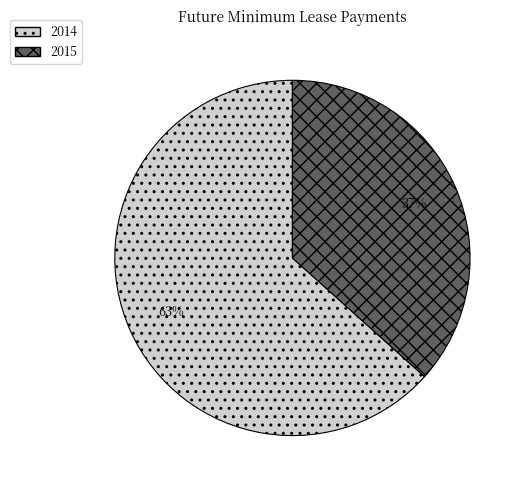

Which slice represents more than half of the pie?

2014